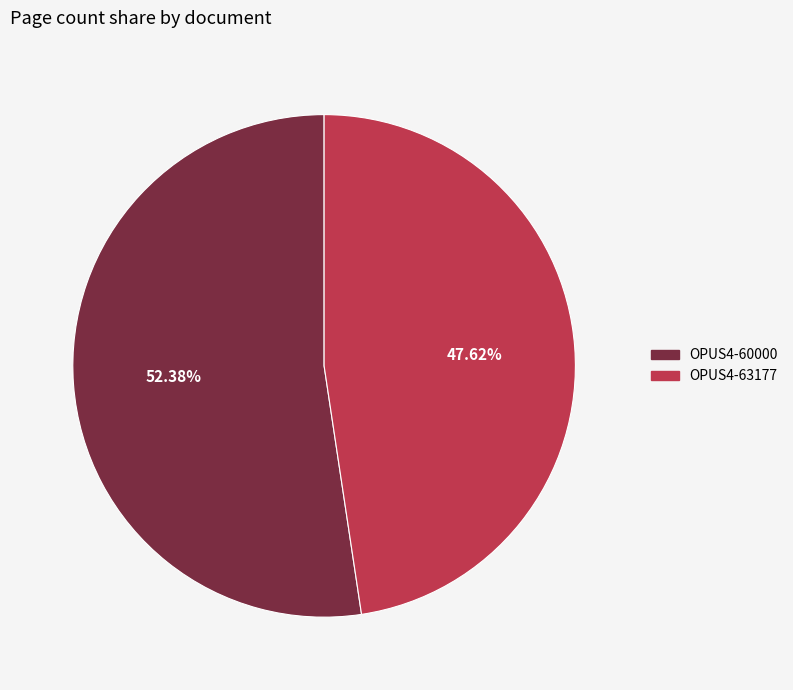

How many slices are in this pie chart?

2